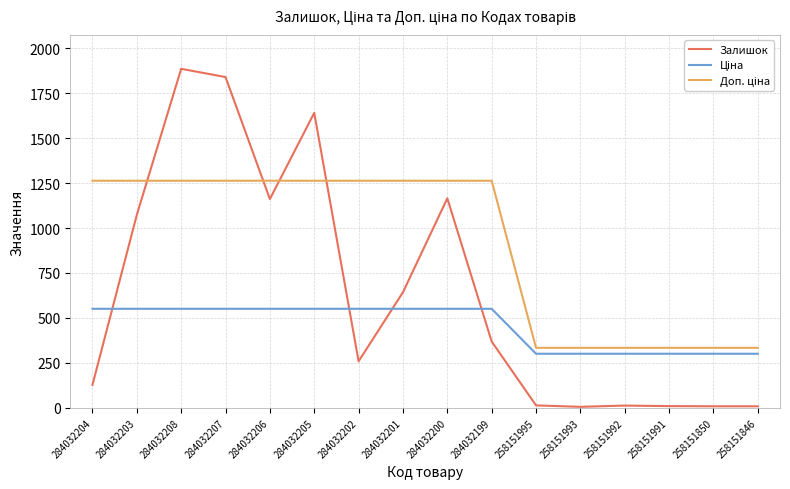

Which series changed the most between 284032203 and 258151995?

Залишок